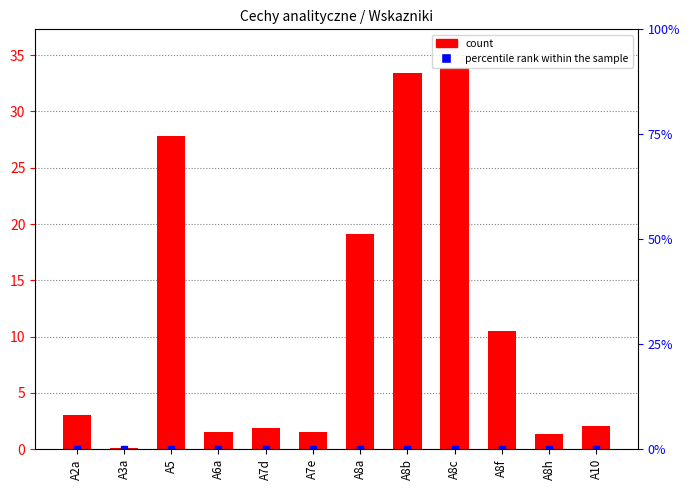

What is the average value?

11.4